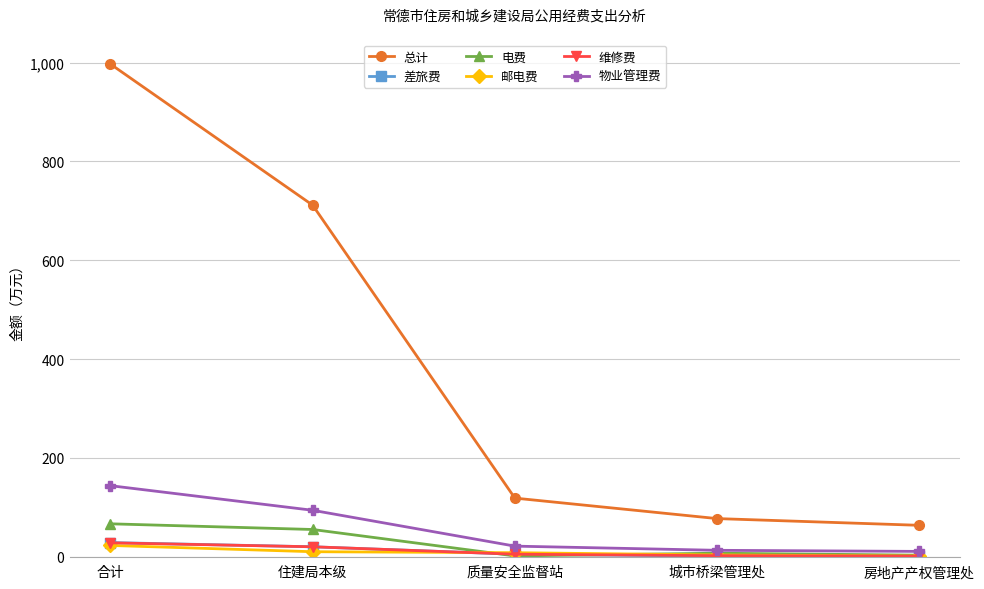

Is it true that 总计 equals 1408.7 at 合计?

False